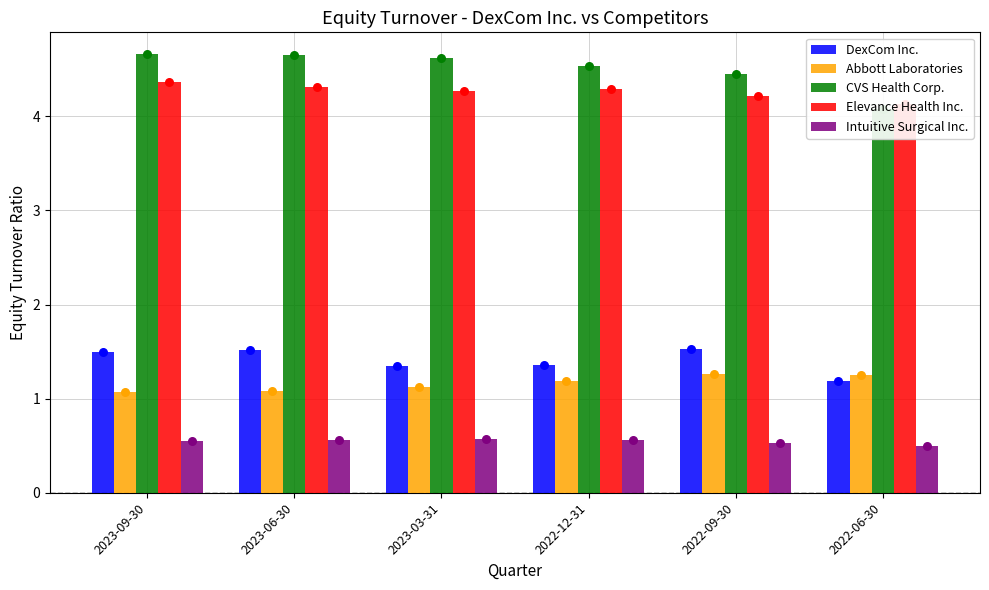

What is the total value across all series at 2022-09-30?

12.0